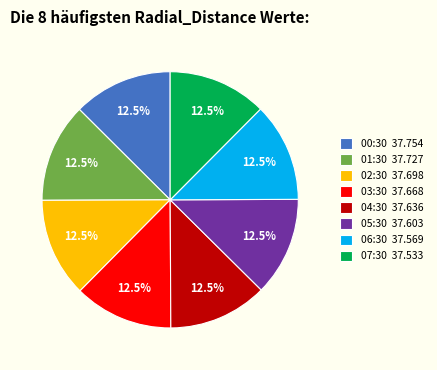

Is there a majority slice in this chart?

No